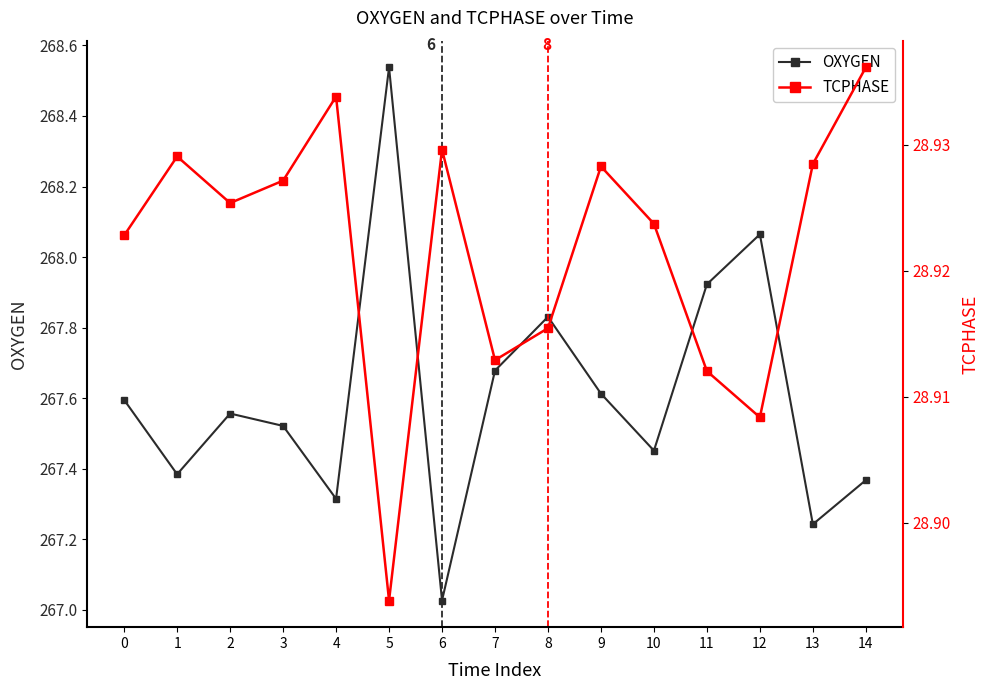

What is the difference between the maximum and minimum values in the OXYGEN series?

1.5